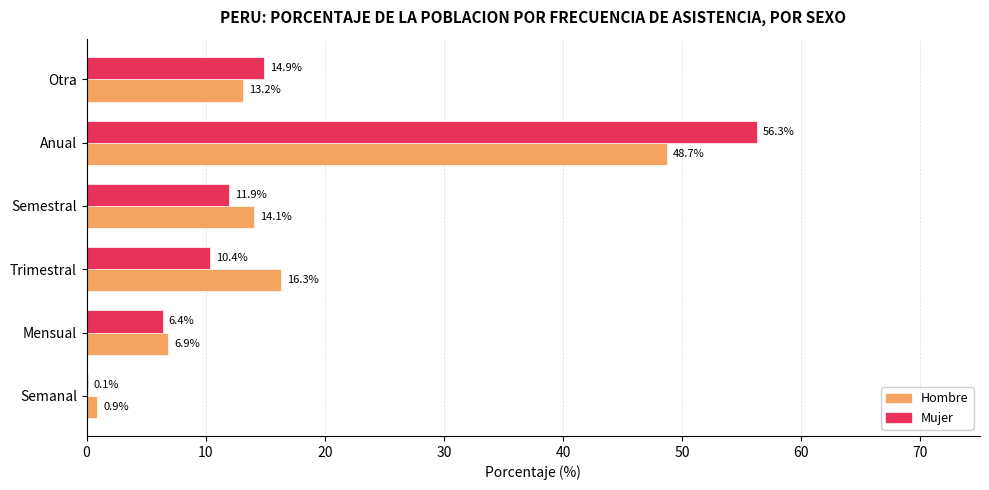

Is the value of Hombre at Otra greater than the value of Mujer at Mensual?

Yes